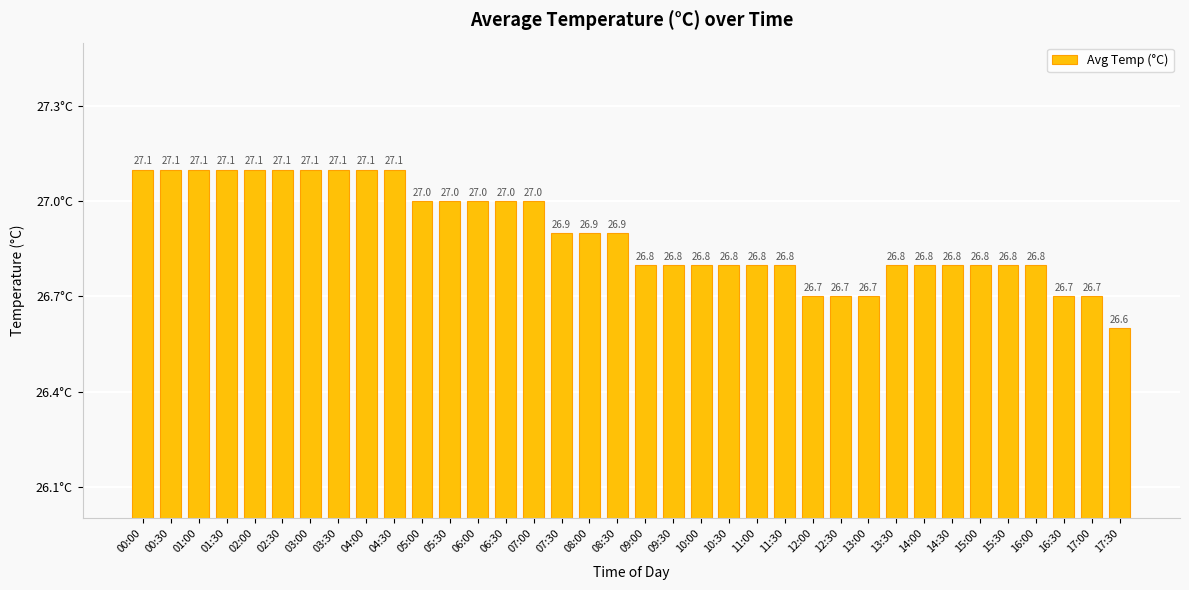

Is it true that the value at 10:30 is 26.8?

True